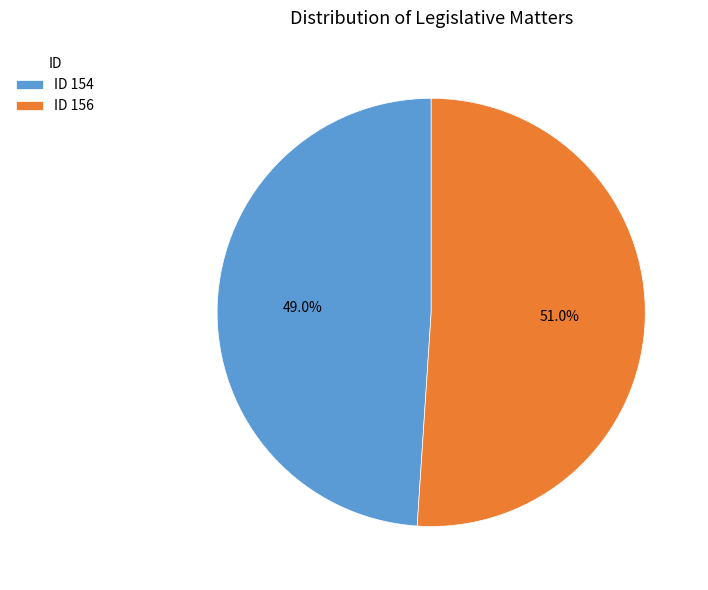

To the nearest percent, what is the difference between the largest and smallest slice percentages?

2%